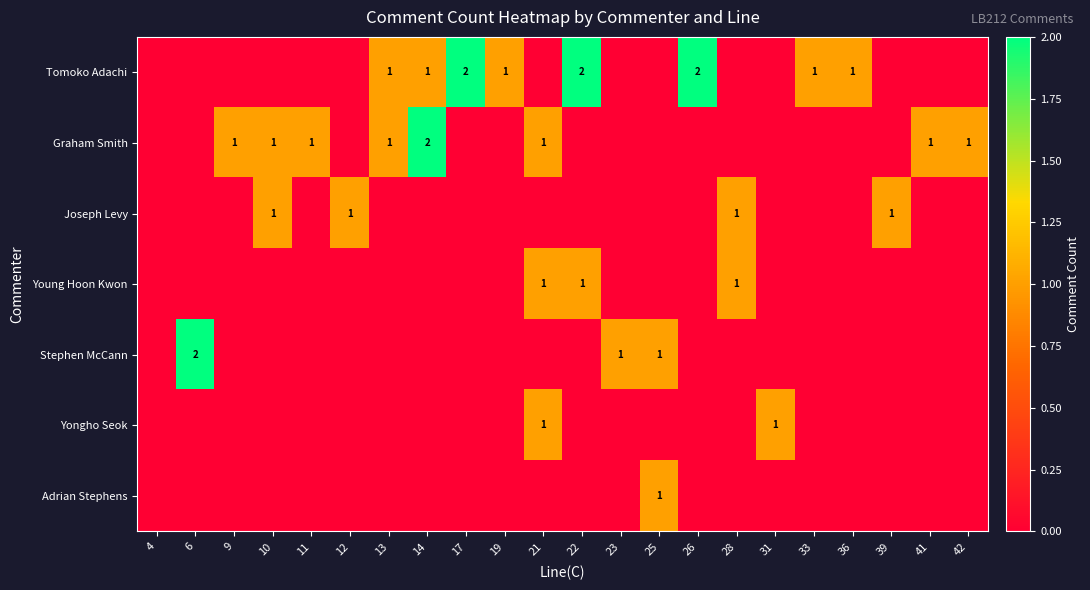

The Yongho Seok series shows 1 at 31. True or false?

True